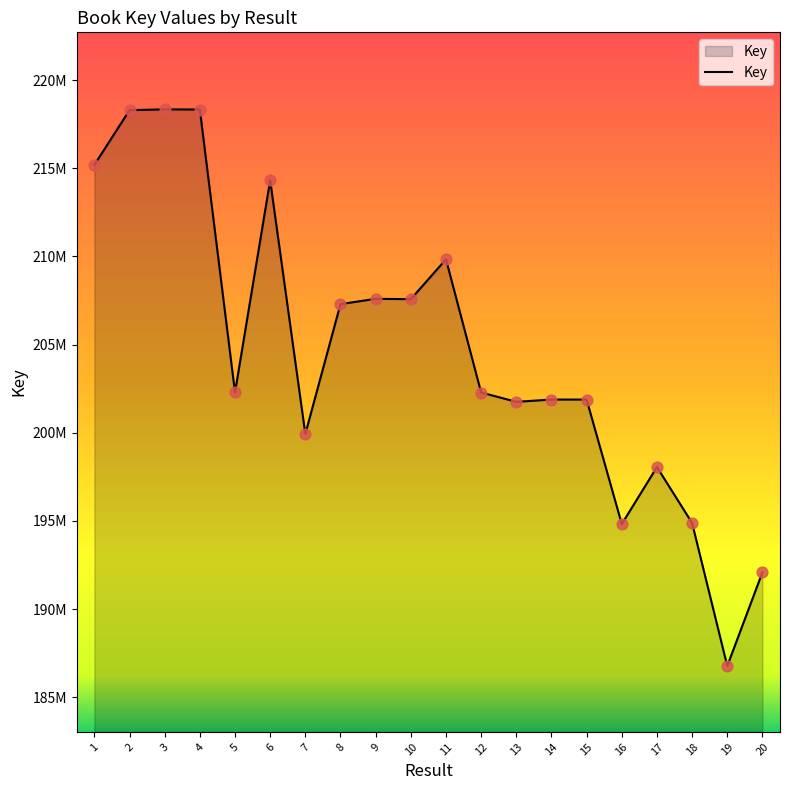

Approximately how many times larger is the value at 14 compared to 5?

1.0